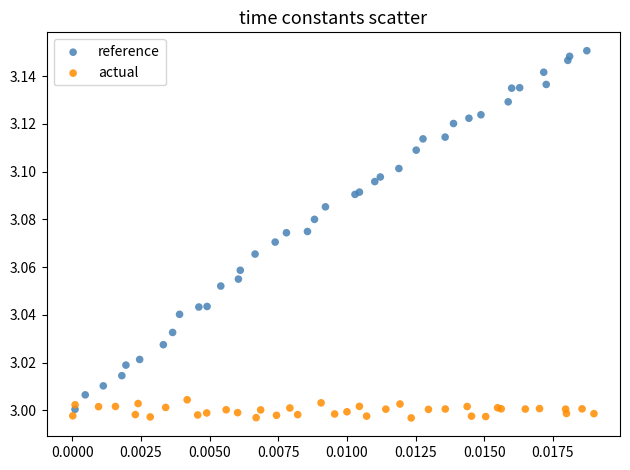

Which series has the largest Y range (max minus min)?

reference